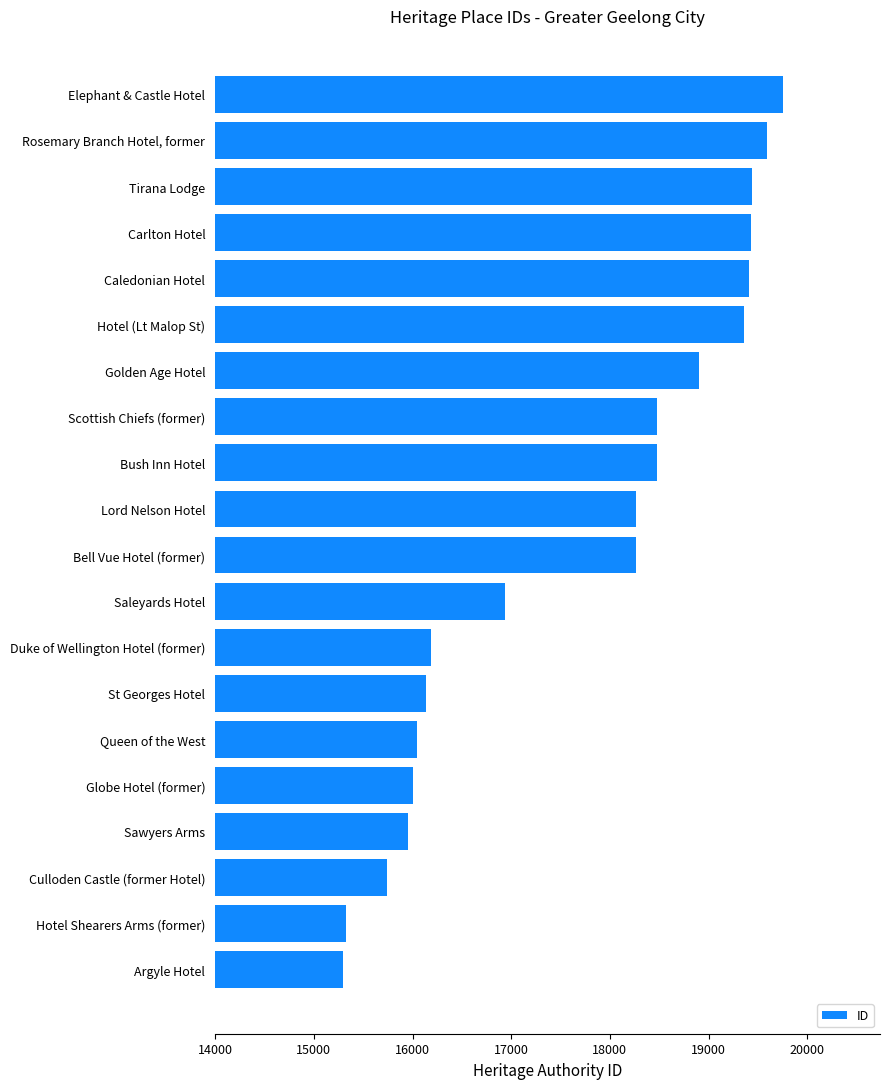

List the labels in order of value, largest first.

Elephant & Castle Hotel, Rosemary Branch Hotel, former, Tirana Lodge, Carlton Hotel, Caledonian Hotel, Hotel (Lt Malop St), Golden Age Hotel, Scottish Chiefs (former), Bush Inn Hotel, Lord Nelson Hotel, Bell Vue Hotel (former), Saleyards Hotel, Duke of Wellington Hotel (former), St Georges Hotel, Queen of the West, Globe Hotel (former), Sawyers Arms, Culloden Castle (former Hotel), Hotel Shearers Arms (former), Argyle Hotel